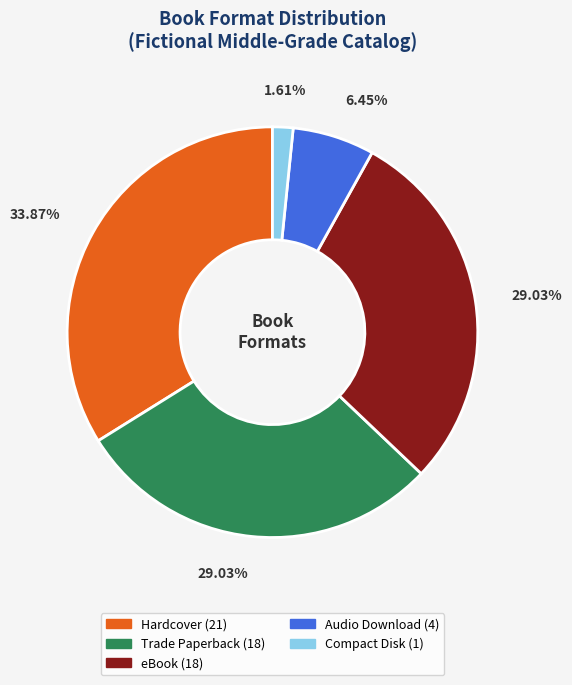

Count the number of slices in the pie.

5